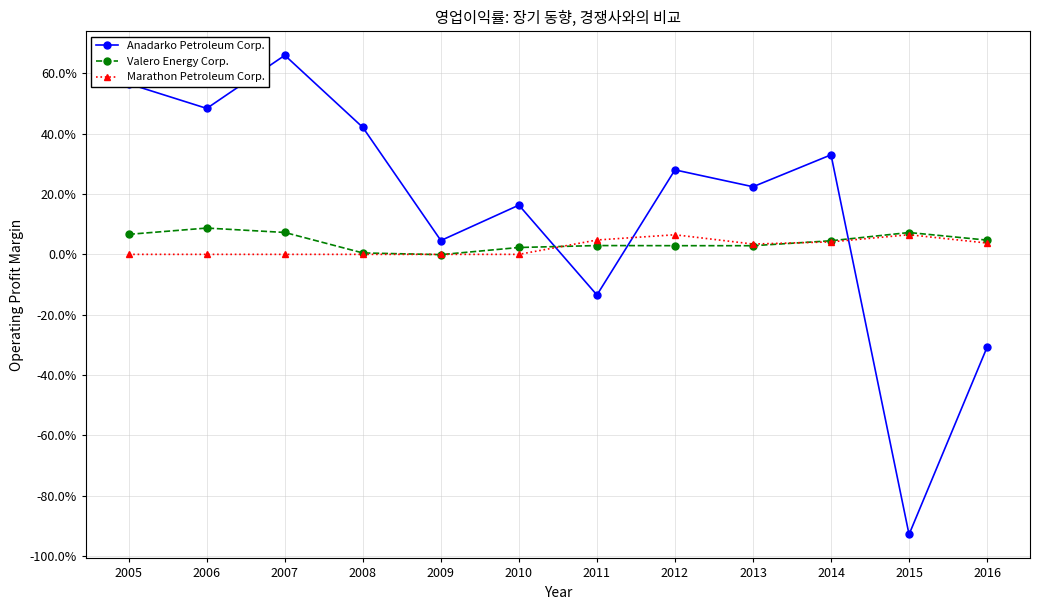

What are all the series names shown in the legend?

Anadarko Petroleum Corp., Valero Energy Corp., Marathon Petroleum Corp.